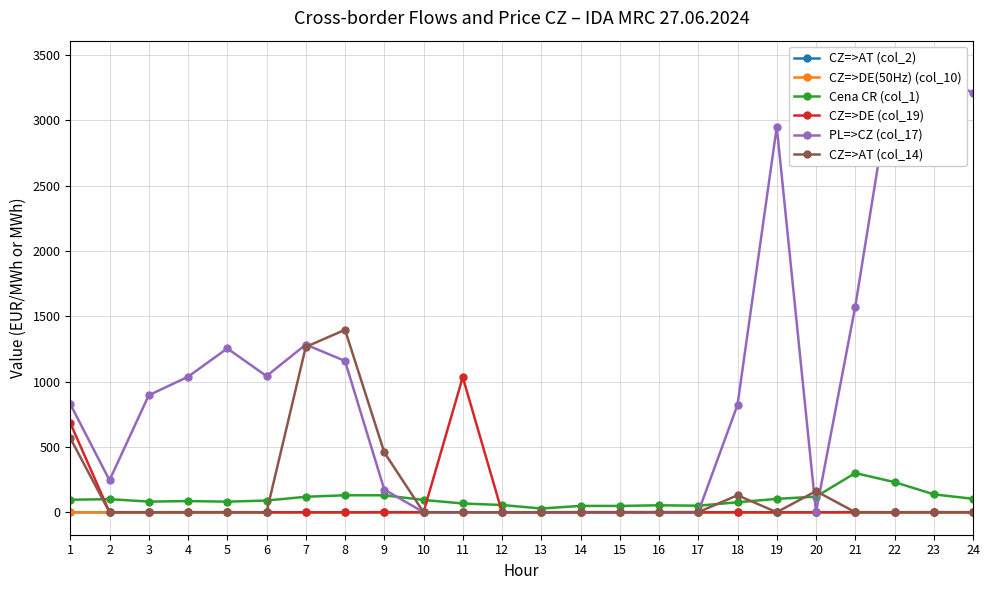

True or false: CZ=>AT (col_2) and Cena CR (col_1) cross at least once.

False